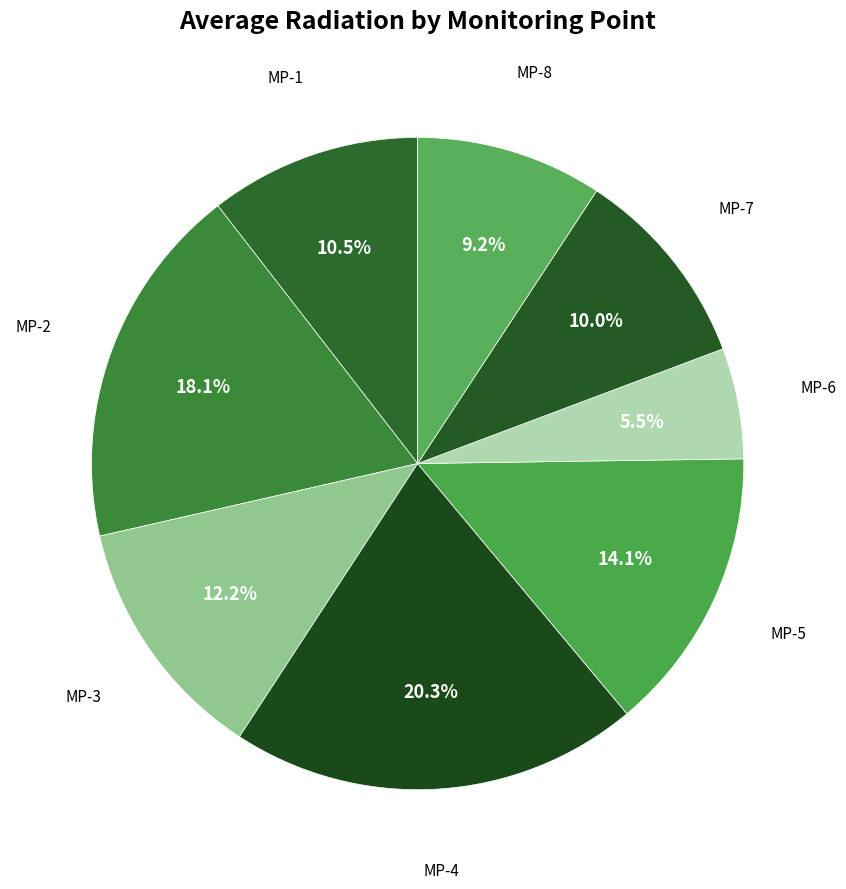

Which has a higher value, MP-1 or MP-4?

MP-4